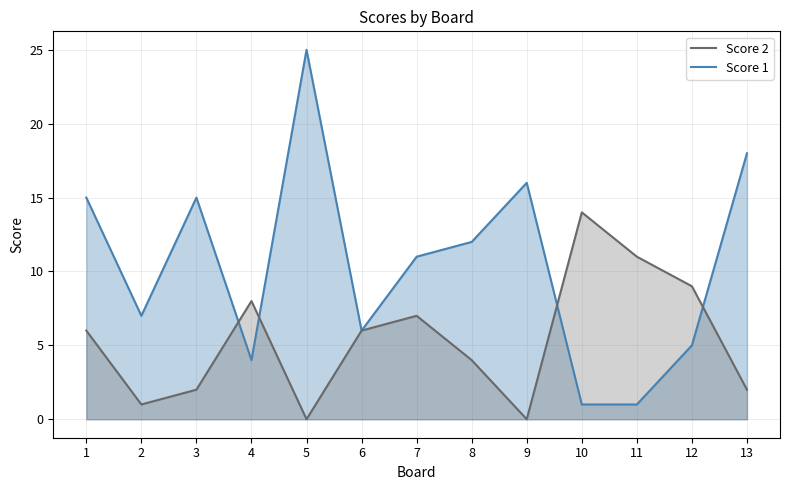

How many values in the Score 1 series exceed 11?

6